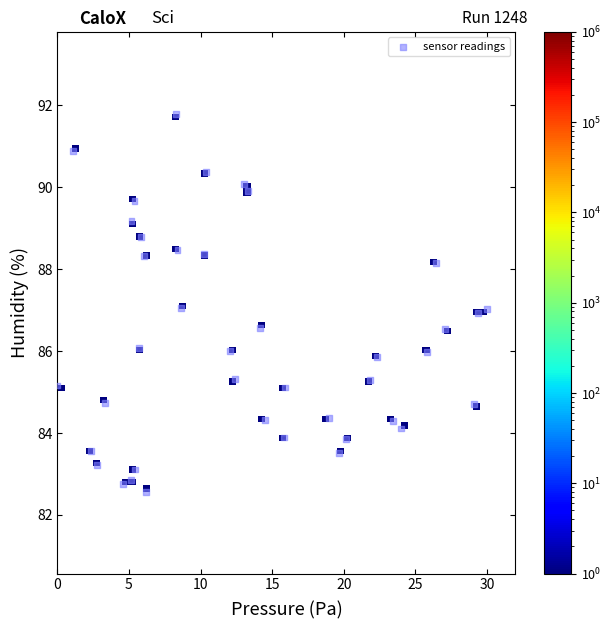

What is the range of X values (max minus min)?

30.0